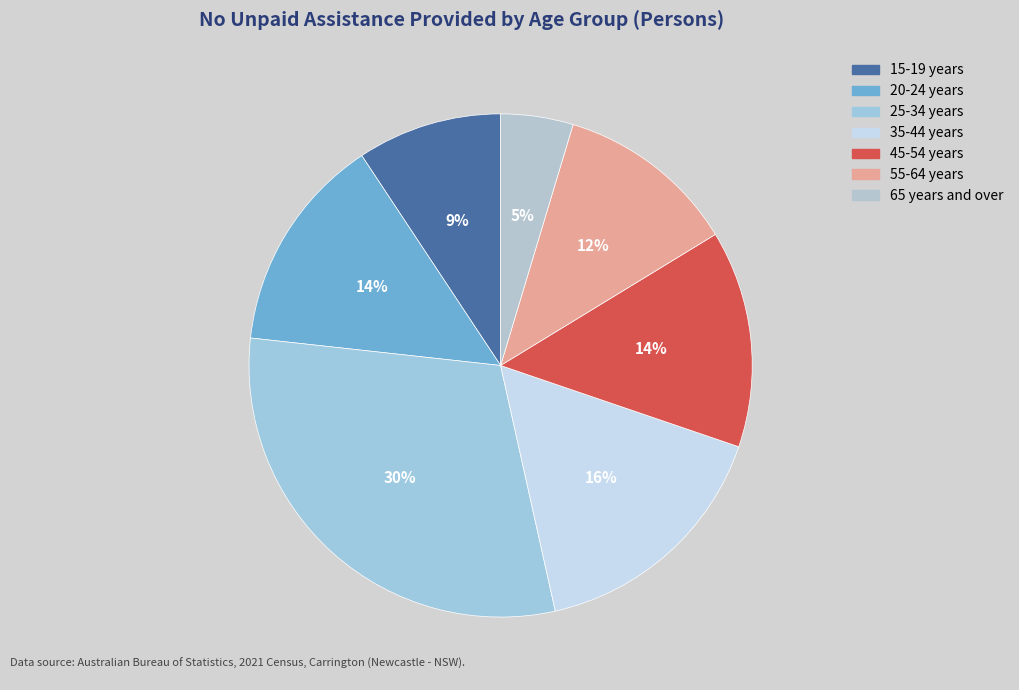

What is the change in value from 20-24 years to 35-44 years?

+2